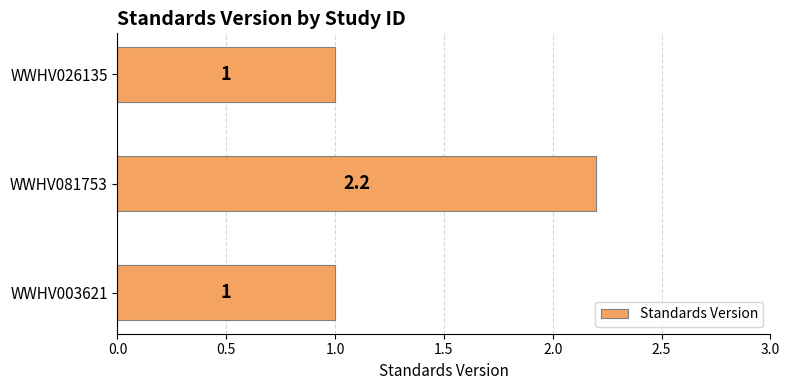

Which has a higher value, WWHV081753 or WWHV026135?

WWHV081753